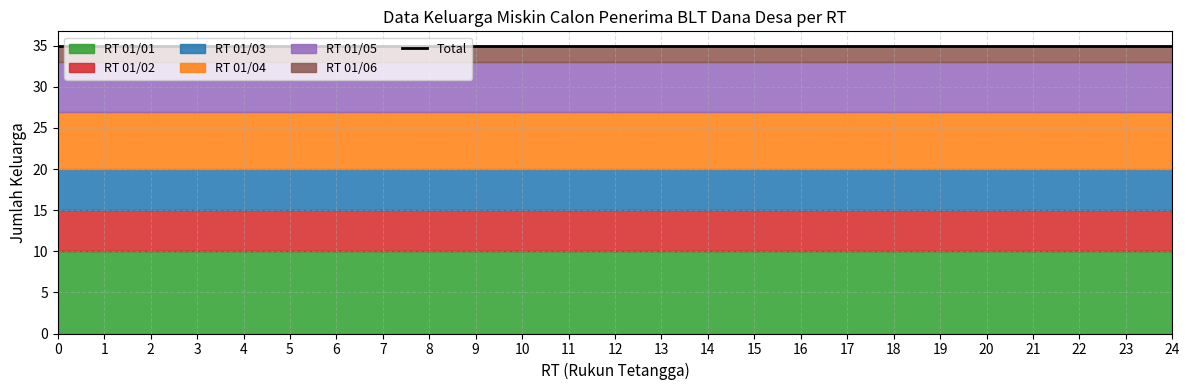

The RT 01/04 series shows 12 at 18. True or false?

False